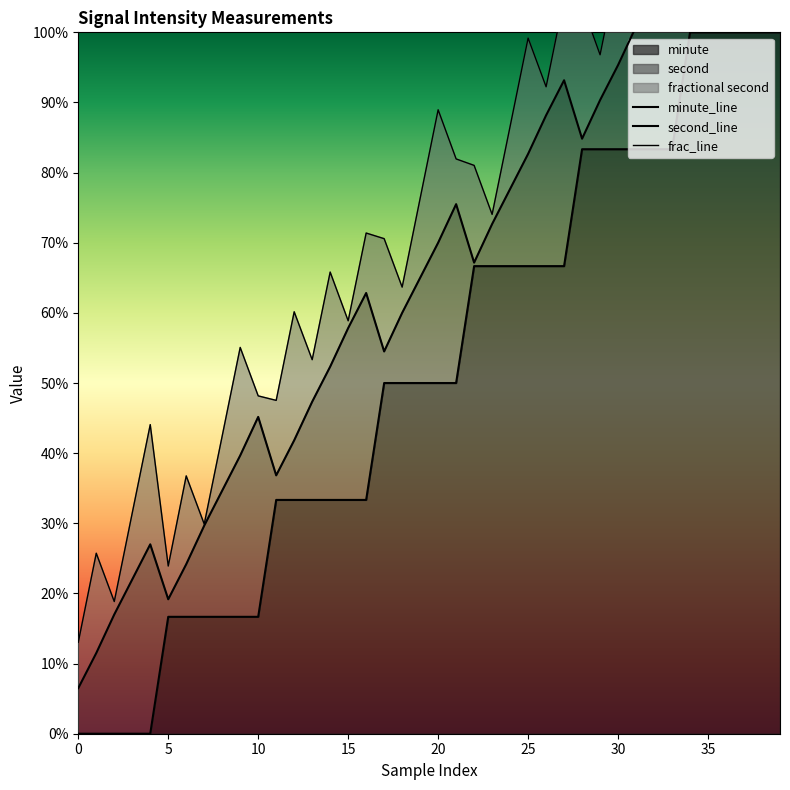

True or false: minute_line has a value of 1.1 at 26.

False